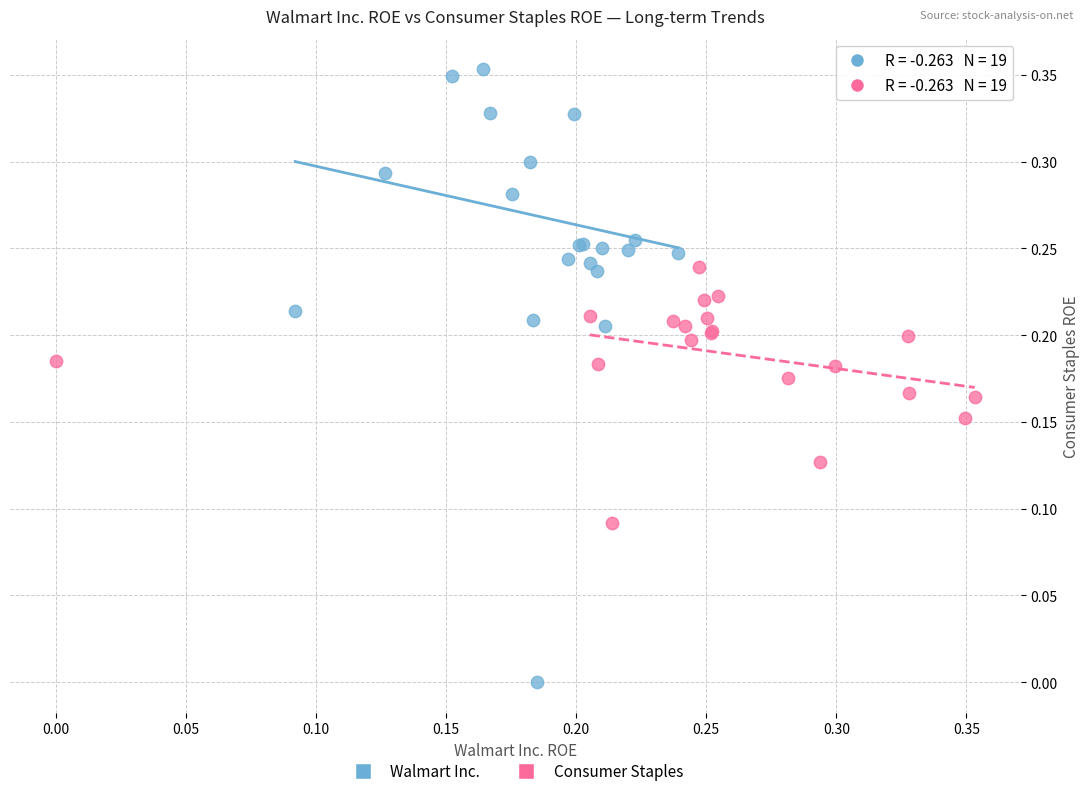

Which series reaches the minimum Y coordinate?

Walmart Inc.